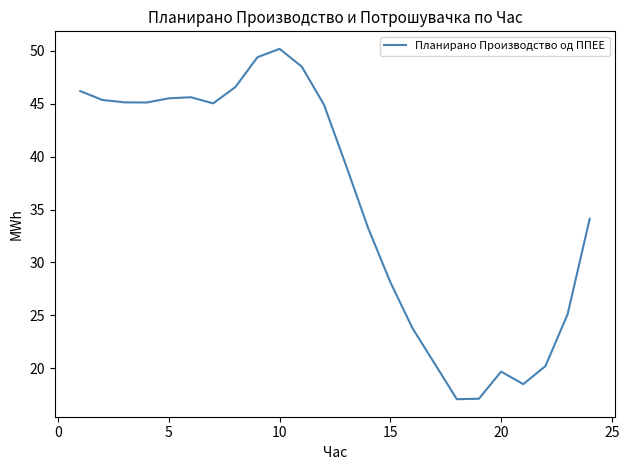

What is the smallest value displayed?

17.1